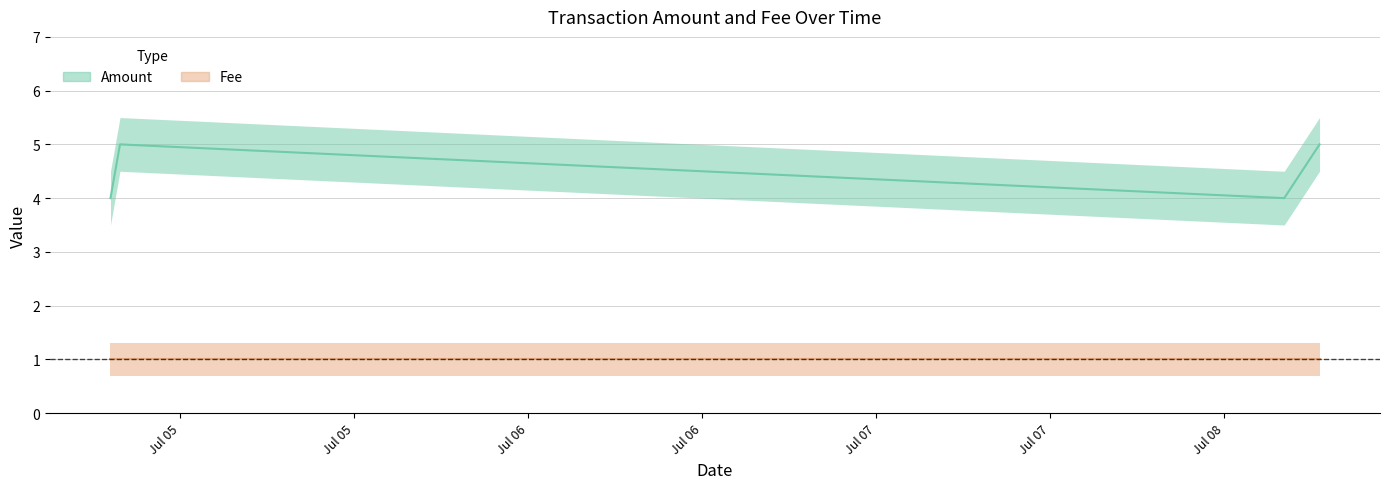

What is the label of the 1st point from the left?

2017-07-04 19:11:51